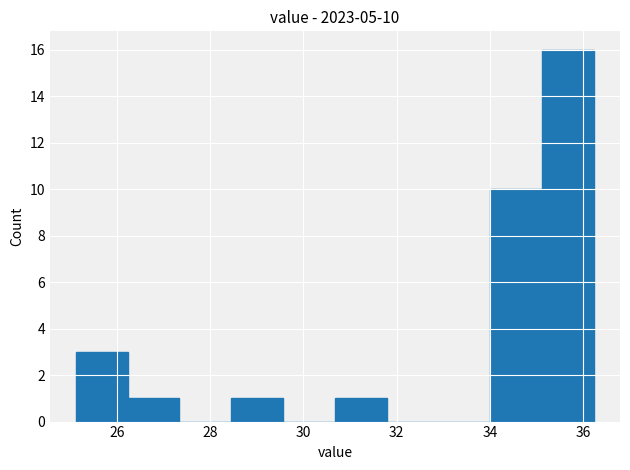

Which range on the x-axis has the tallest bar?

35.2 to 36.2